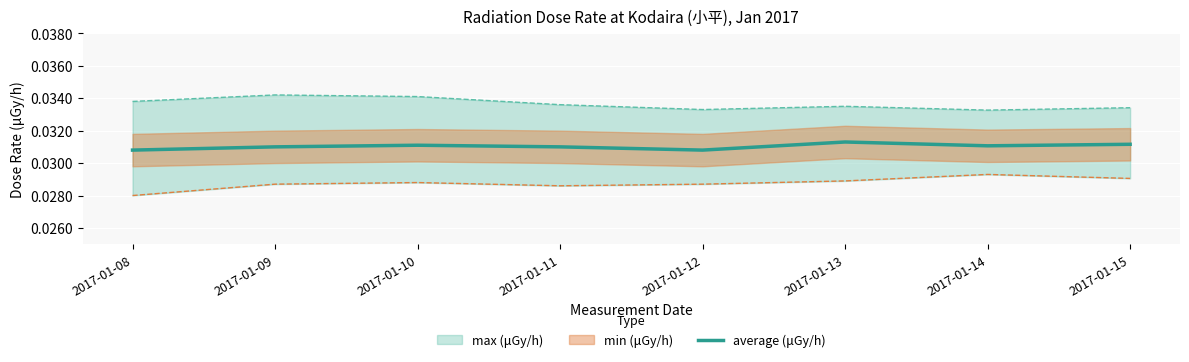

The chart shows a value of 0.0 at 2017-01-09. True or false?

True